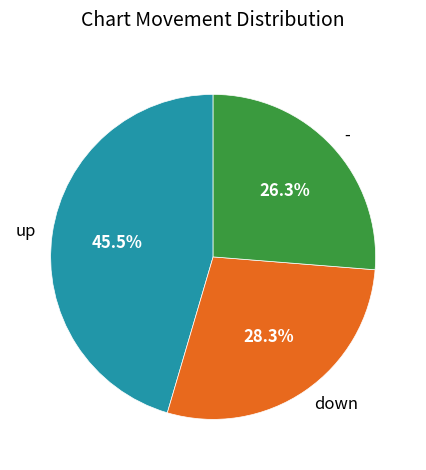

How many segments does this pie chart have?

3